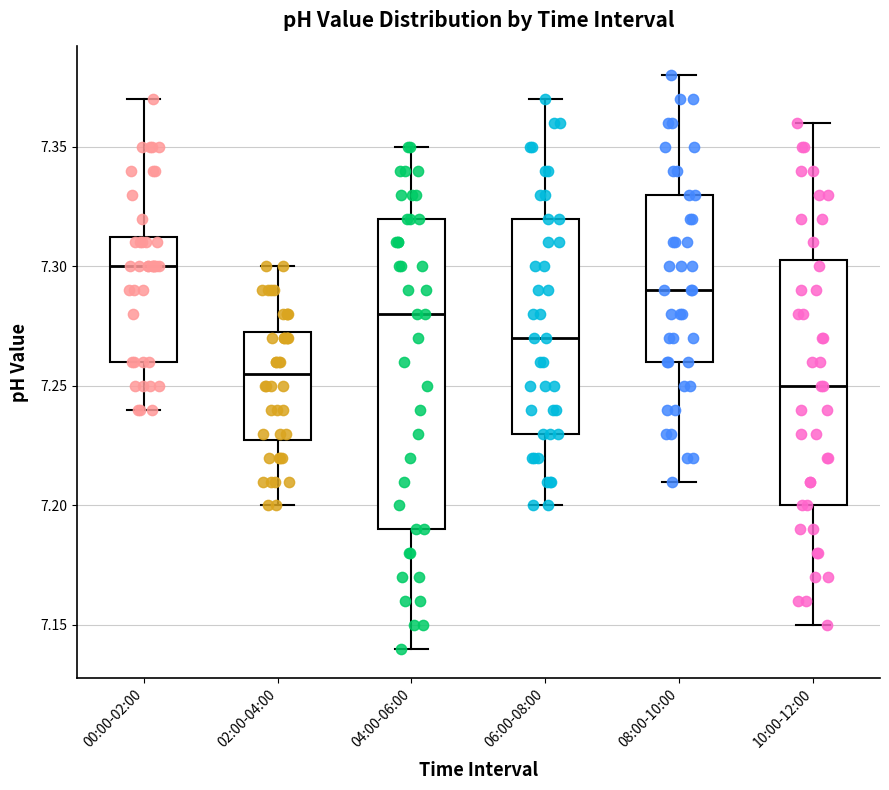

Comparing the boxes themselves (not the whiskers), which one is the tallest?

04:00-06:00